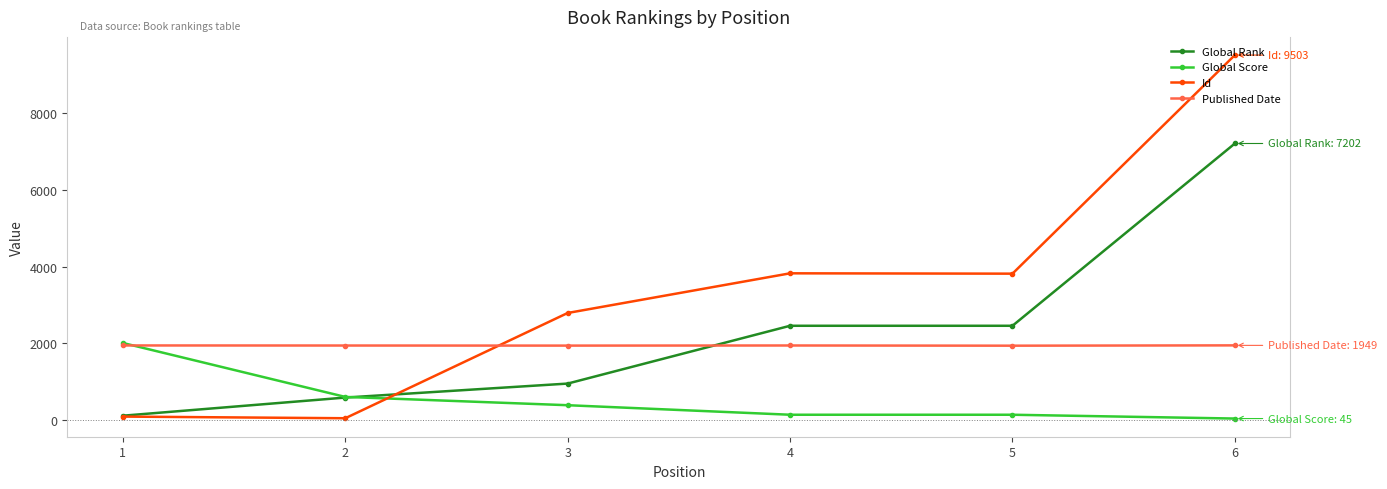

What is the value of the Global Rank point at the 2nd from the left?

591